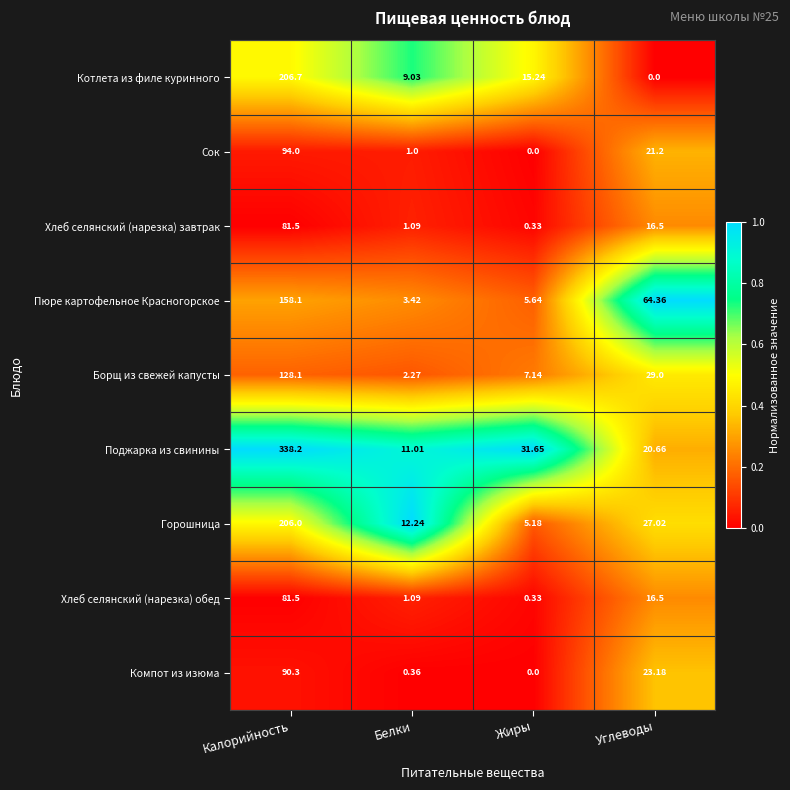

At which category is the sum across all series the highest?

Калорийность